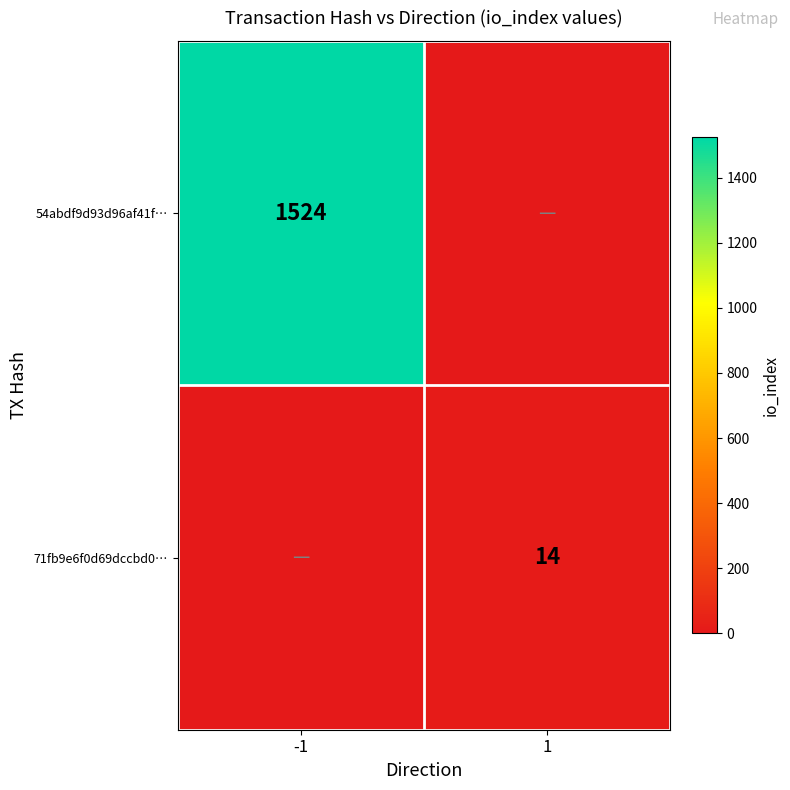

Between -1 and 1, which is larger?

-1